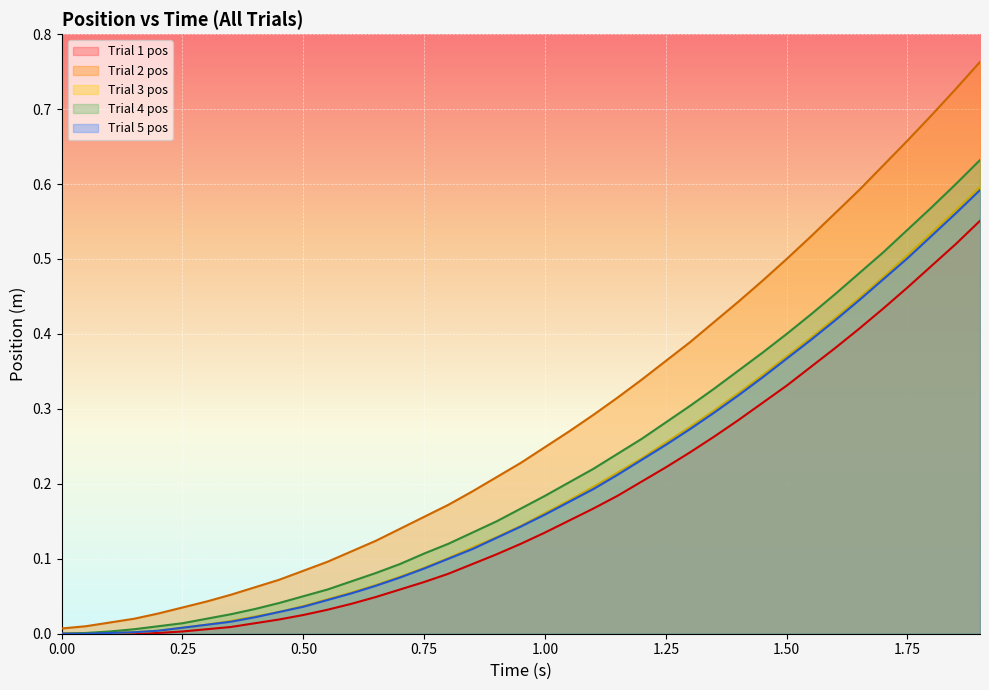

Between 0.4 and 1.45, which series saw the biggest shift?

Trial 2 pos